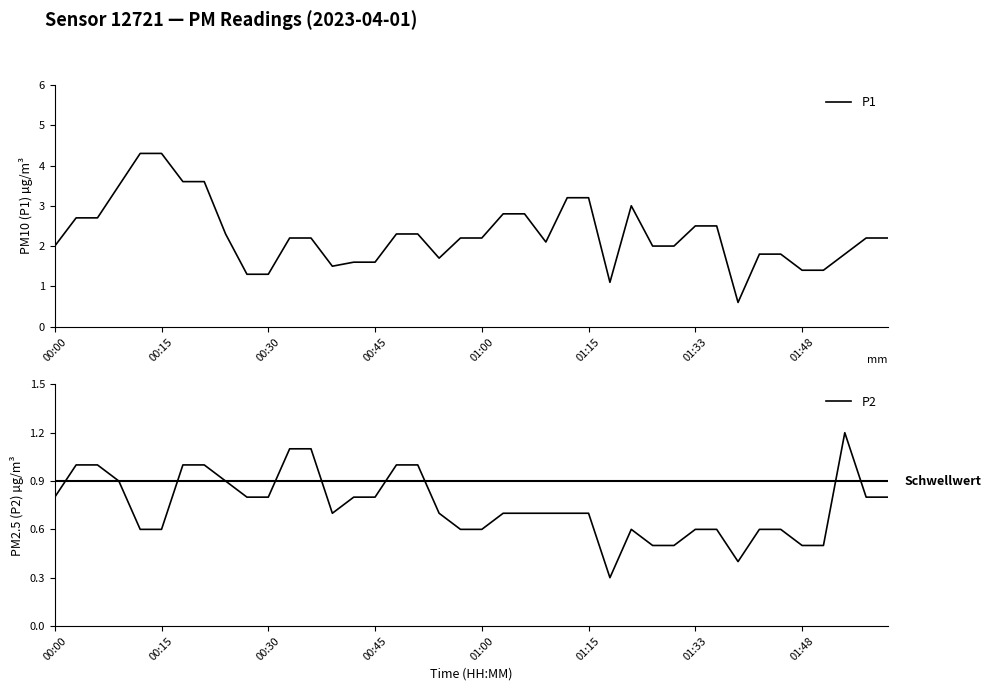

The value of P1 at 01:33 is 2.5. True or false?

True